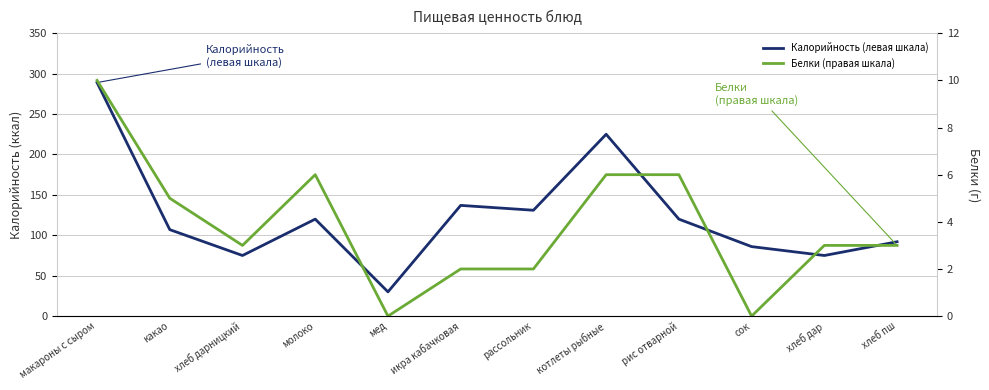

Reading right to left, what are all the values shown in this chart?

Калорийность (левая шкала): 92	75	86	120	225	131	137	30	120	75	107	289
Белки (правая шкала): 3	3	0	6	6	2	2	0	6	3	5	10